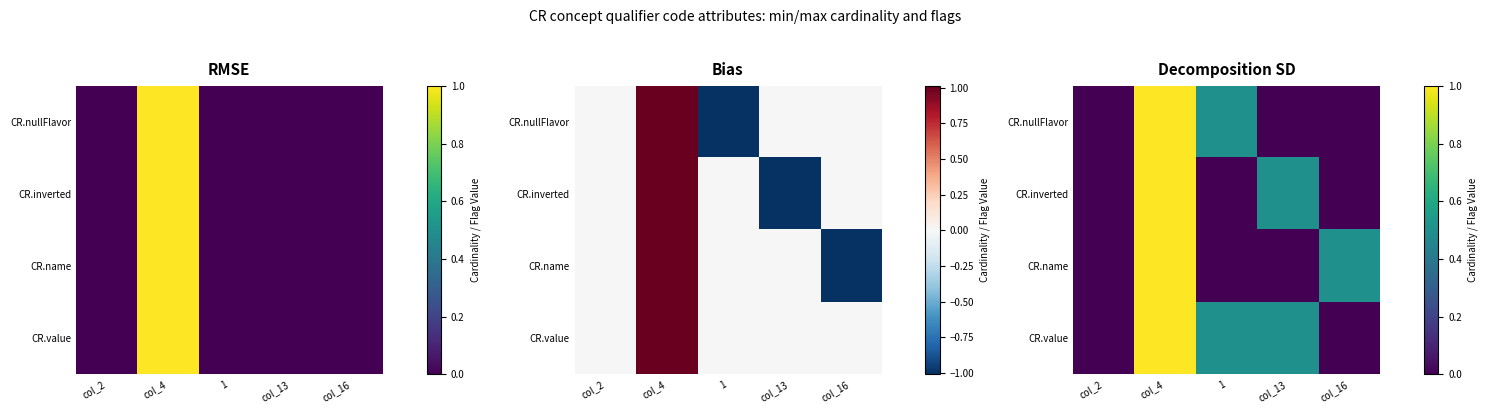

At which category is the sum across all series the highest?

col_4